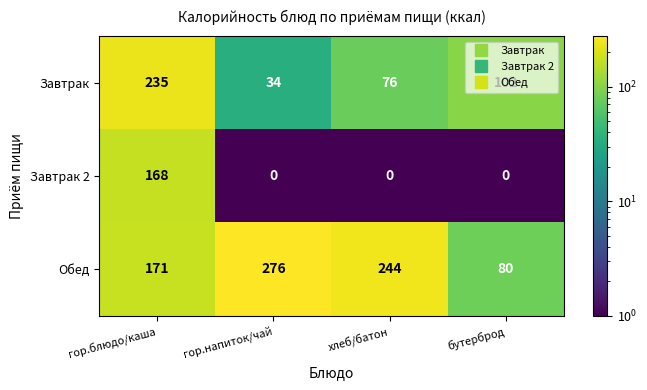

Rank the series at гор.напиток/чай from lowest to highest value.

Завтрак 2, Завтрак, Обед